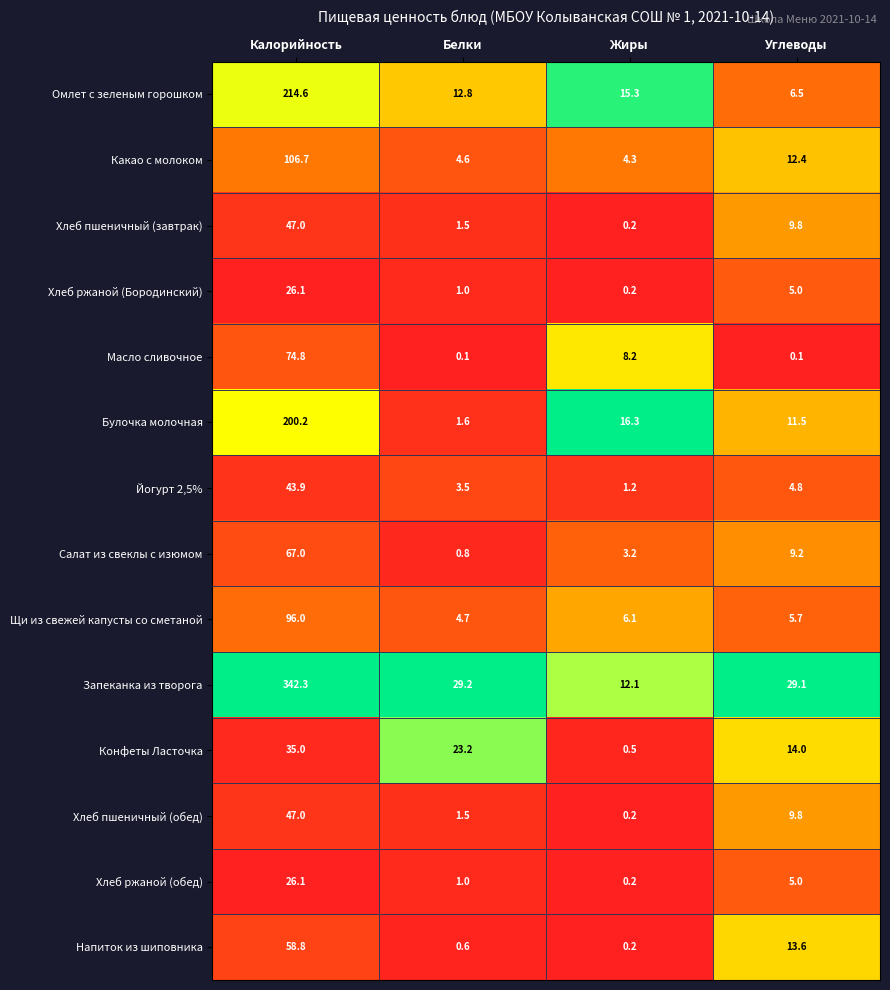

What is the sum of the Хлеб ржаной (Бородинский) values at Белки and Углеводы?

6.0